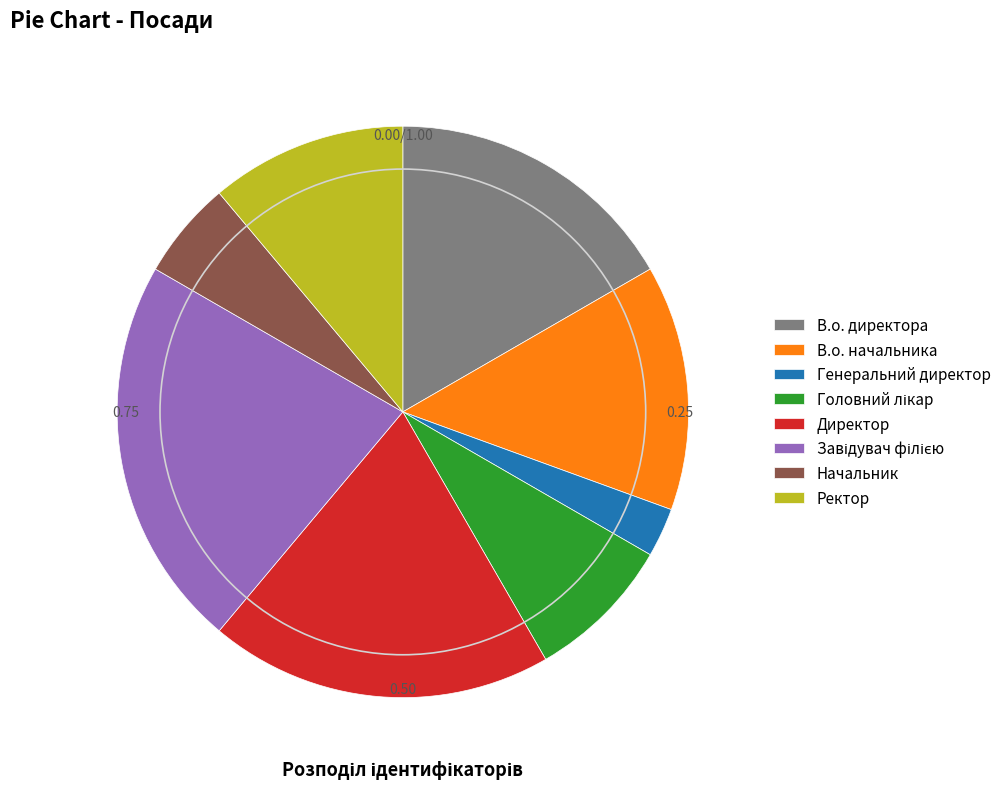

Do В.о. начальника and В.о. директора together represent more than half of the pie?

No